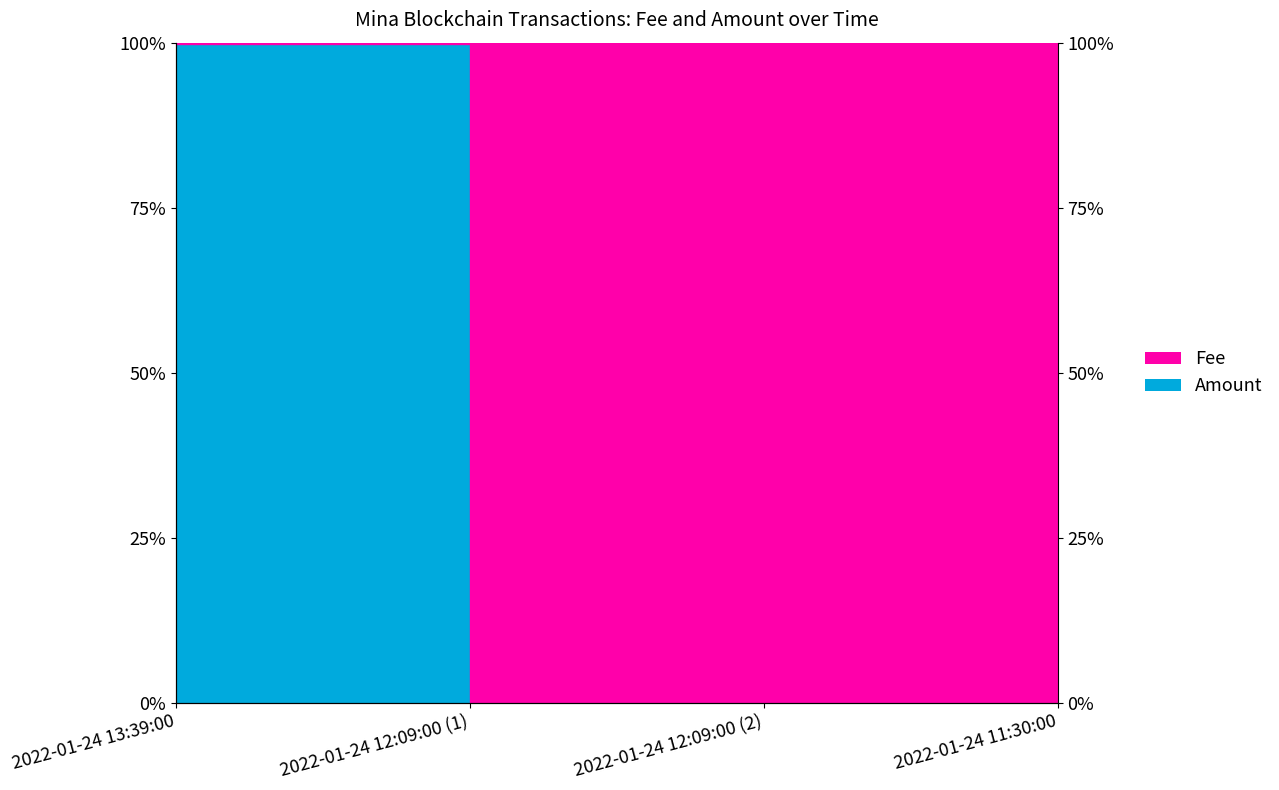

What is the value of the 1st point from the left?

1.0